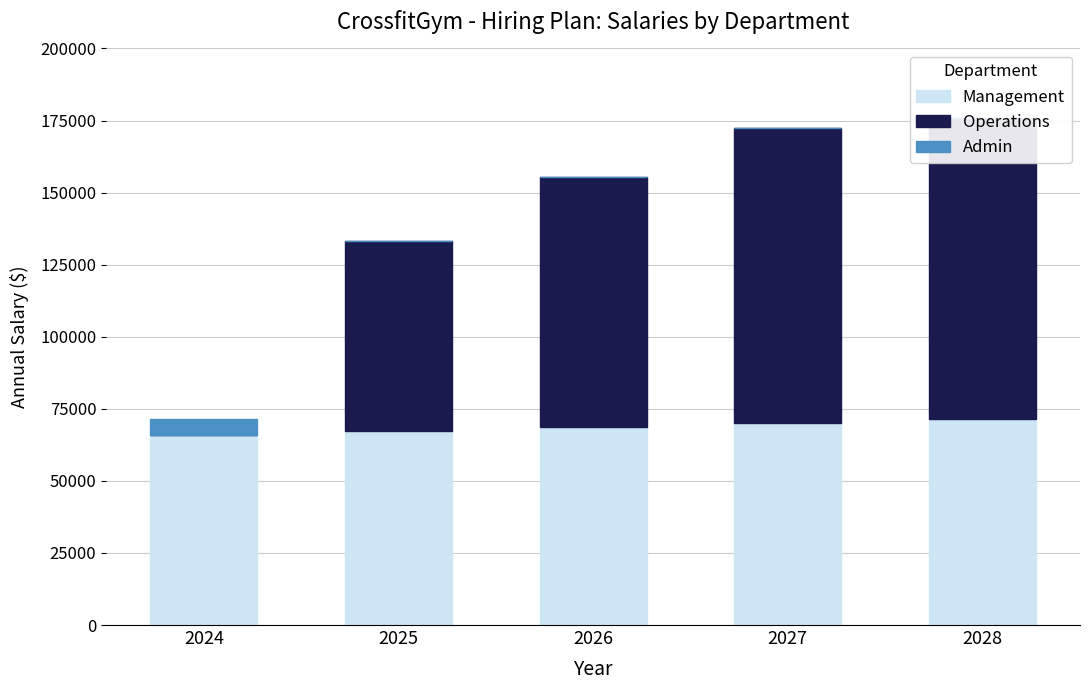

Is the value of Admin at 2027 greater than the value of Management at 2026?

No